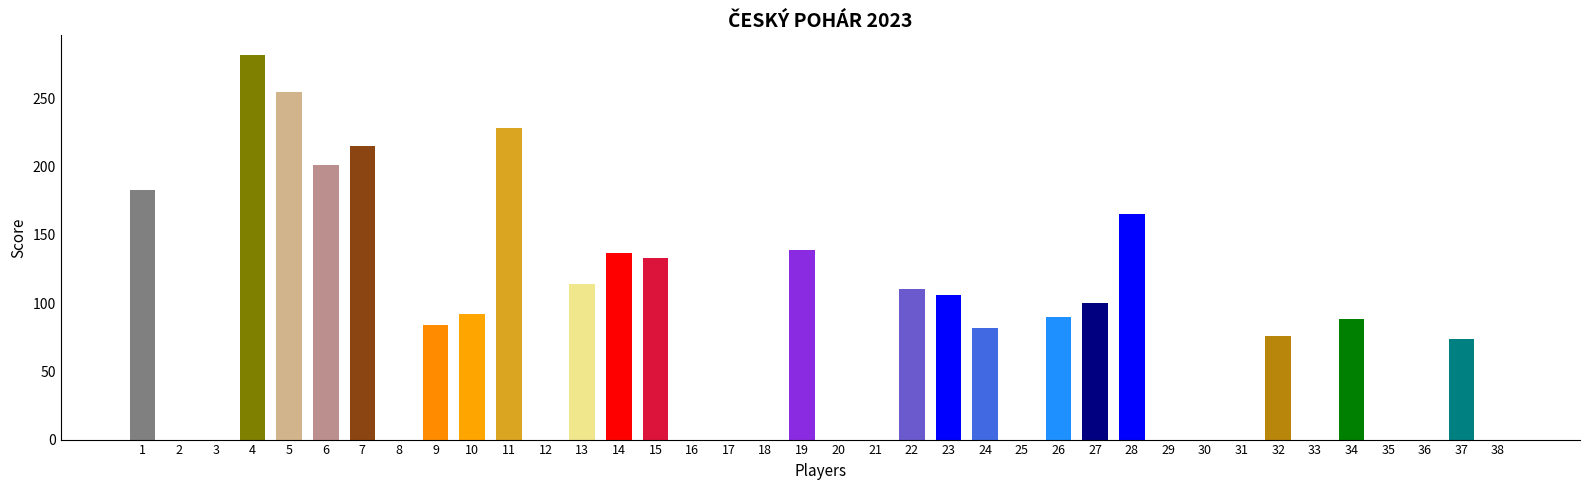

Where does the data first go above 82?

1